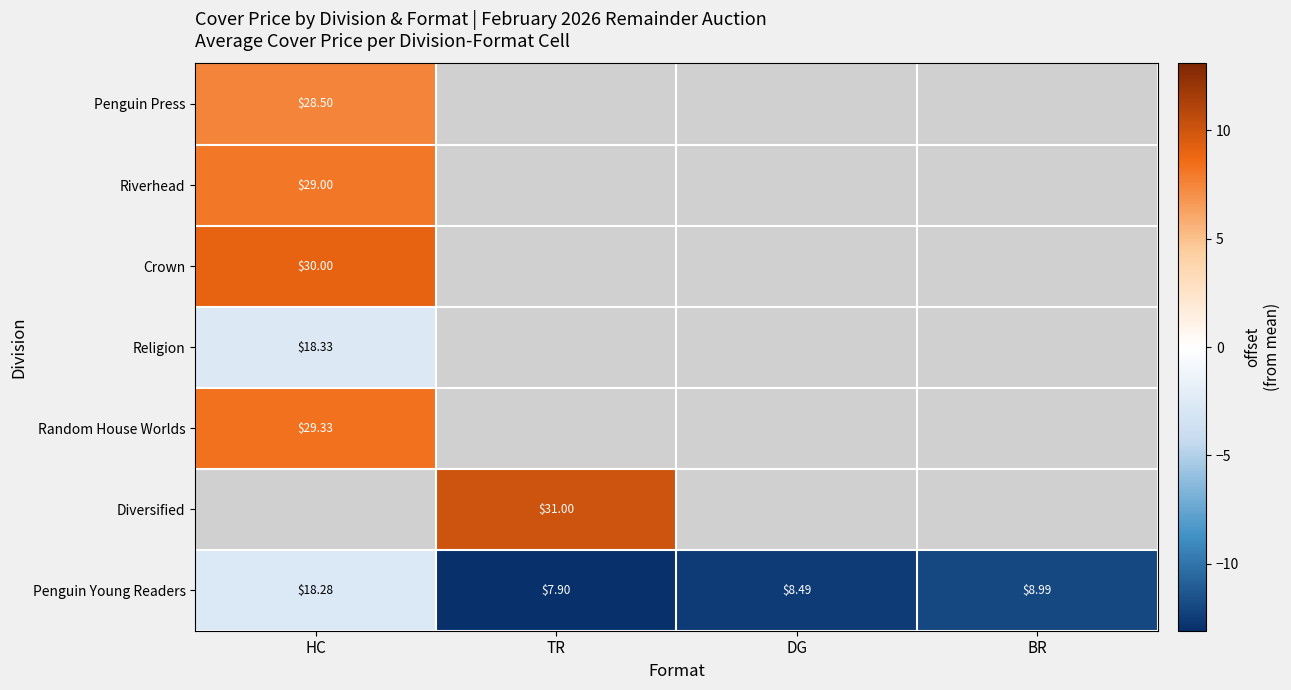

Count the number of data series in this chart.

7